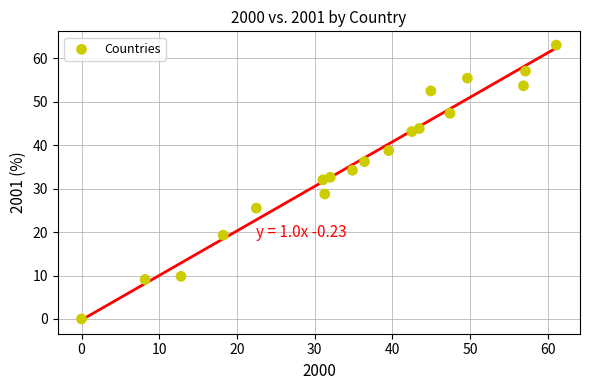

What is the range of X values (max minus min)?

61.1